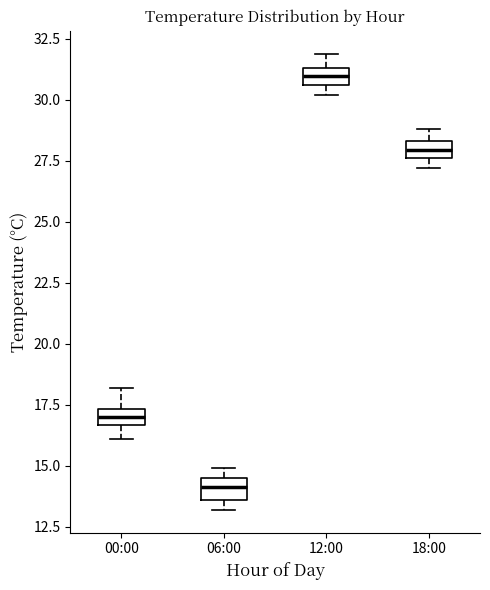

Where is the upper edge of the box for 18:00 on the y-axis? The values are not printed on the chart, so give them approximately, as read against the axis.

28.5